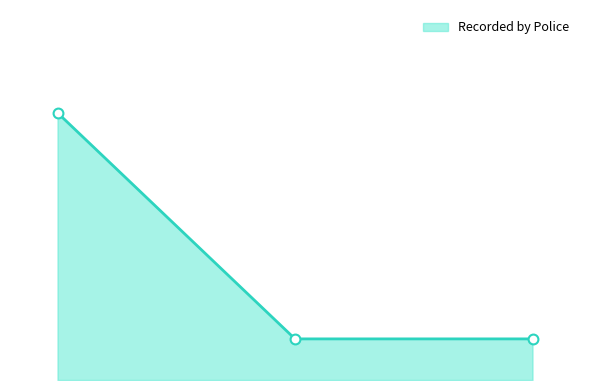

Which series contains the lowest Y value?

Recorded by Police line